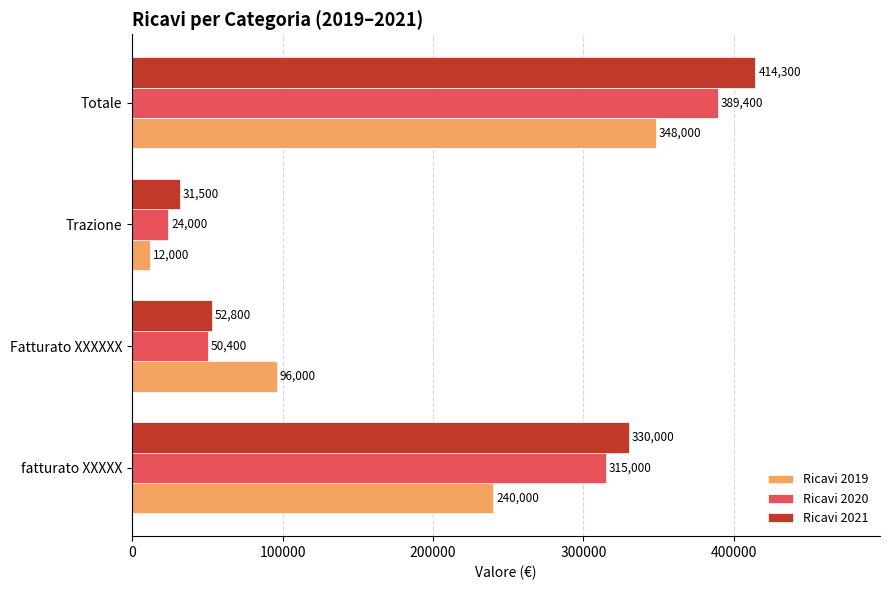

How many series are shown in this chart?

3